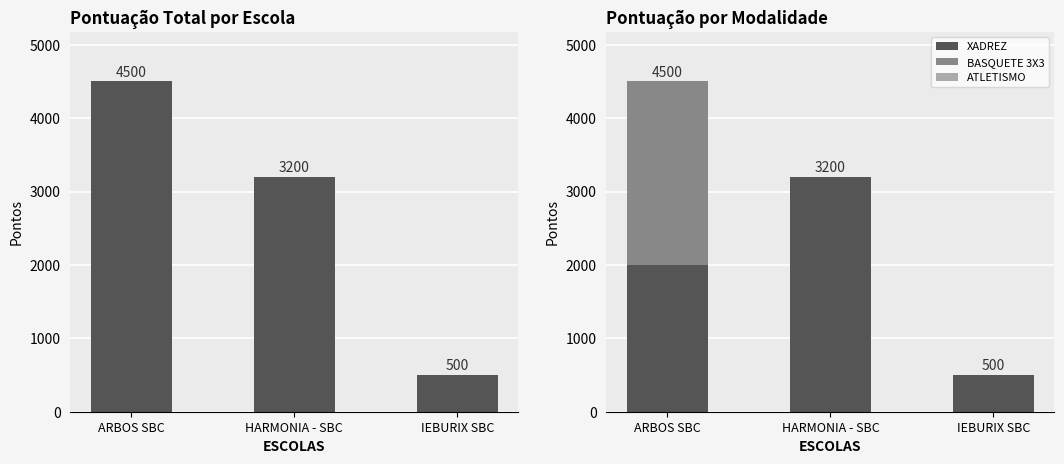

Is the value of XADREZ at HARMONIA - SBC greater than the value of BASQUETE 3X3 at HARMONIA - SBC?

Yes